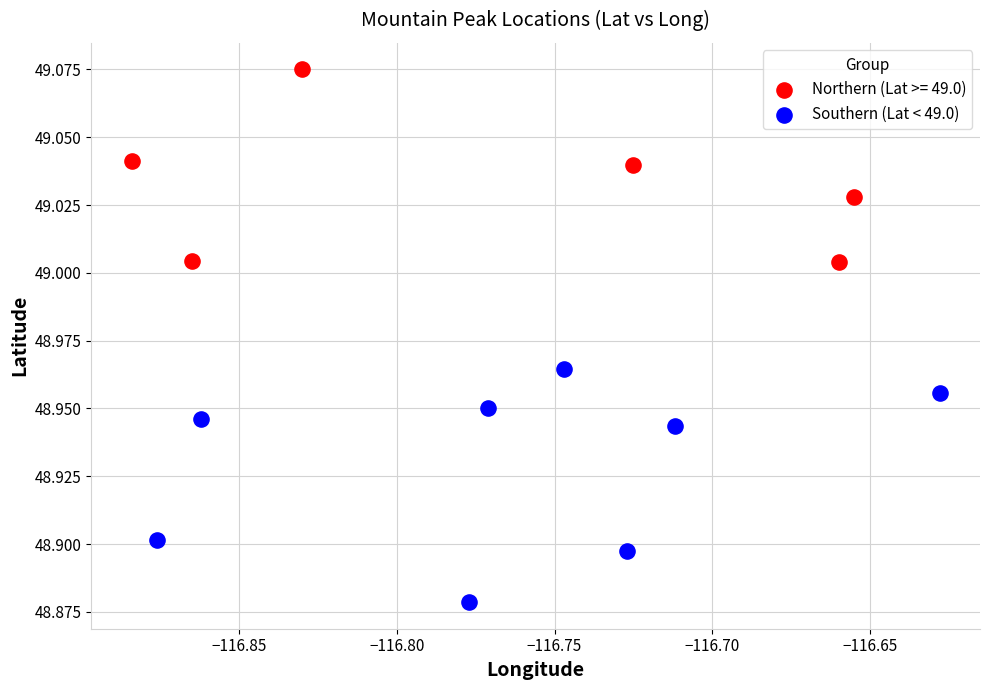

Which series reaches the maximum Y coordinate?

Northern (Lat >= 49.0)